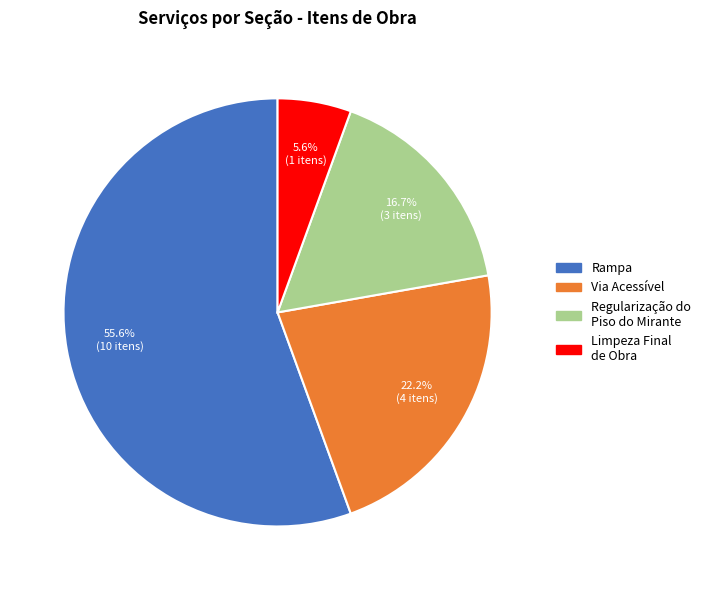

What is the largest slice in the pie chart?

Rampa